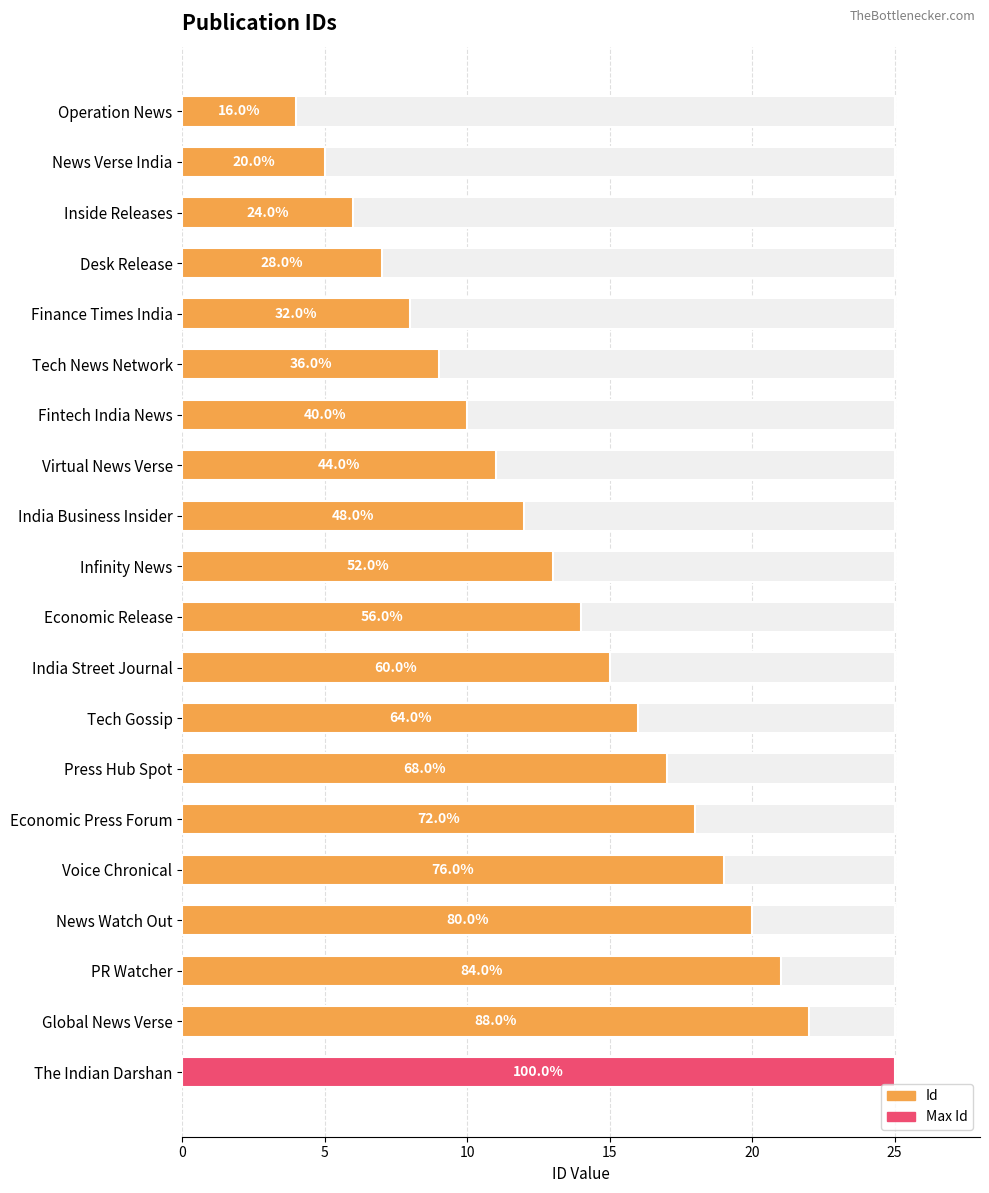

Are the bars horizontal?

Yes